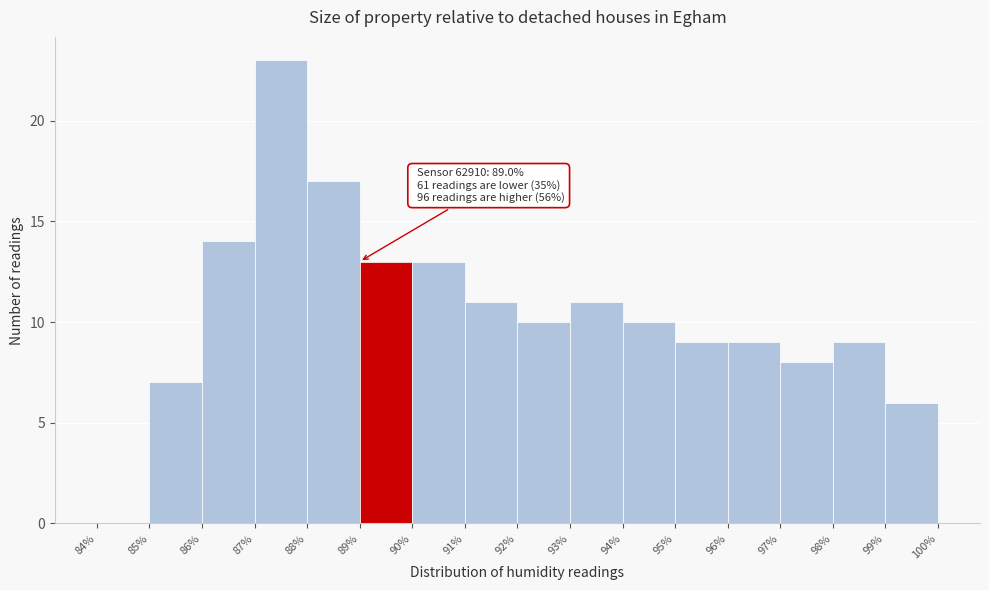

Over which range of the x-axis is the bar tallest?

87% to 88%